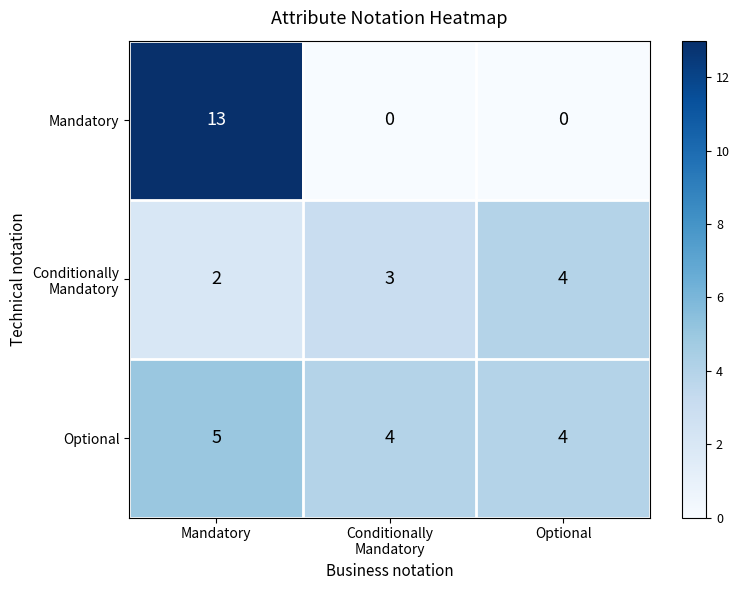

What is the approximate value of Optional at Optional?

4